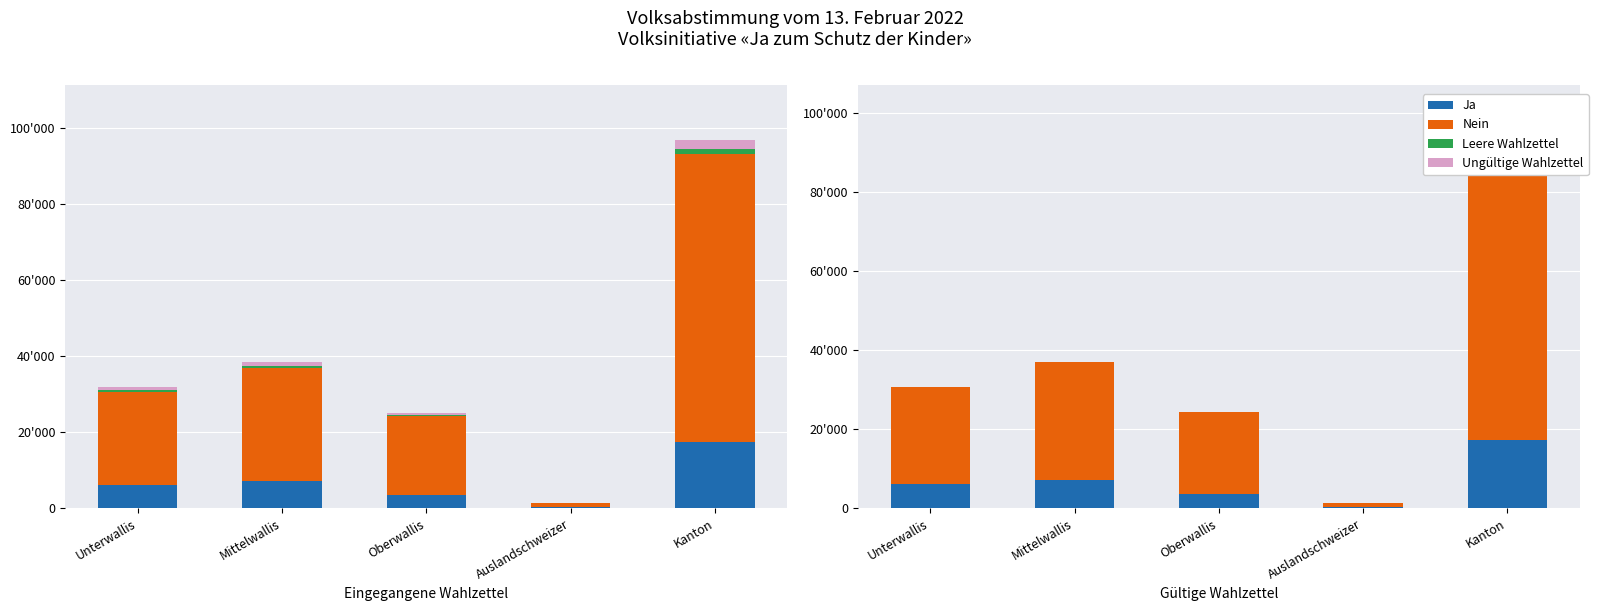

What is the total value across all series at Oberwallis?

25083